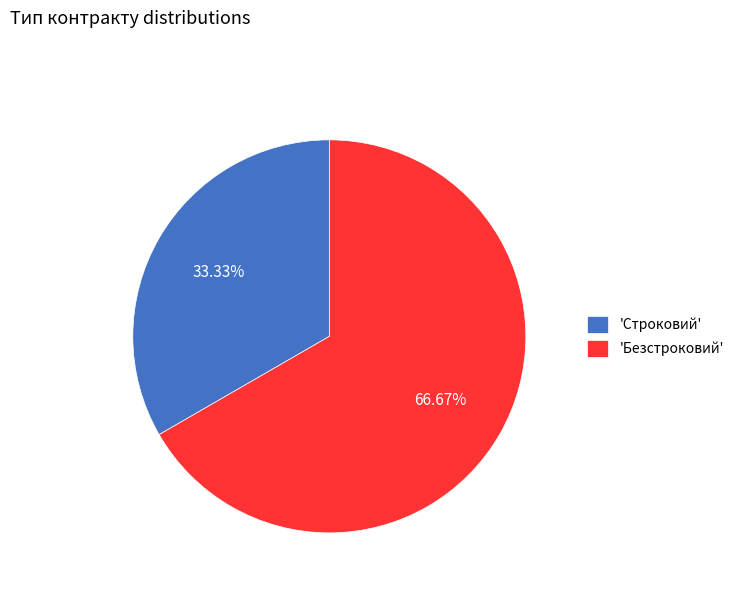

Is there any slice that represents more than half of the pie?

Yes